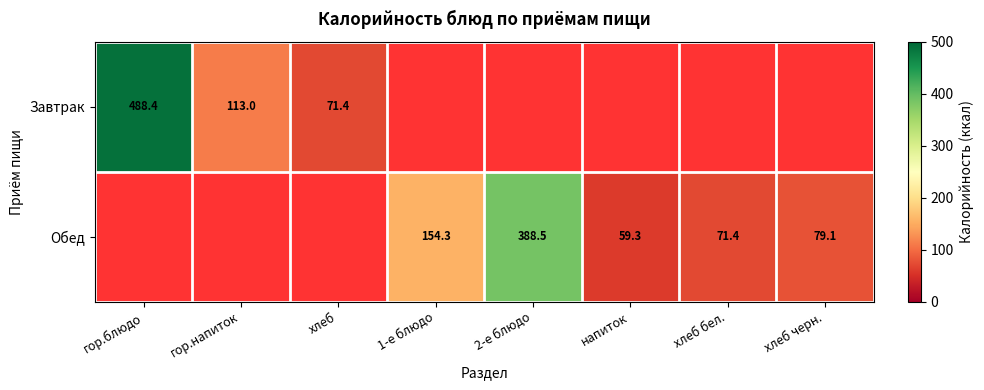

What is the difference between the Обед values at 1-е блюдо and хлеб бел.?

82.9